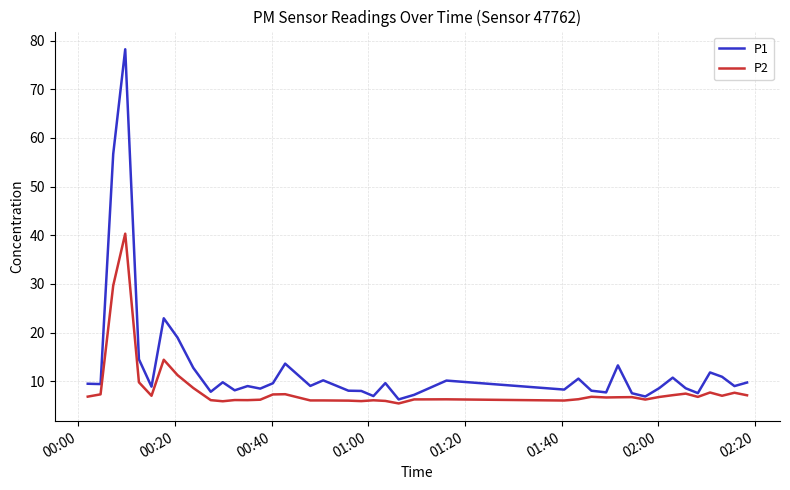

List the series in order of their overall mean, highest first.

P1, P2